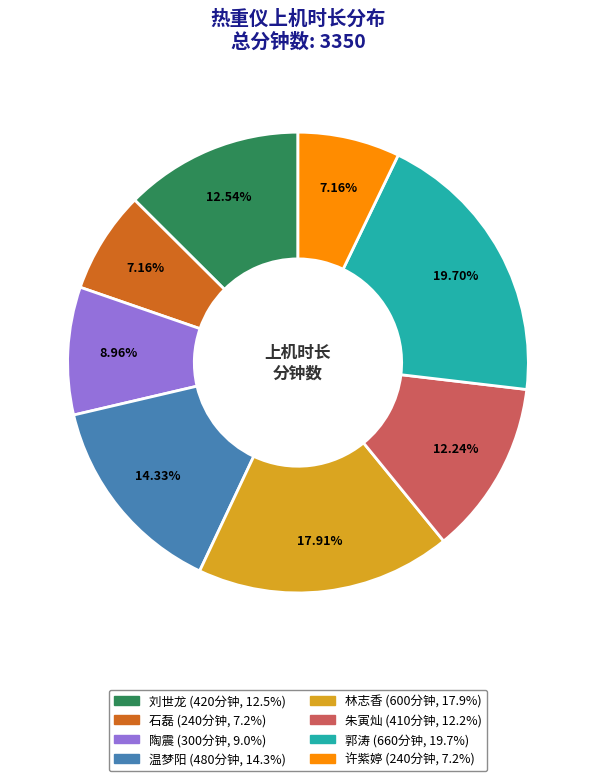

How much of the chart is everything except 温梦阳?

85.7%